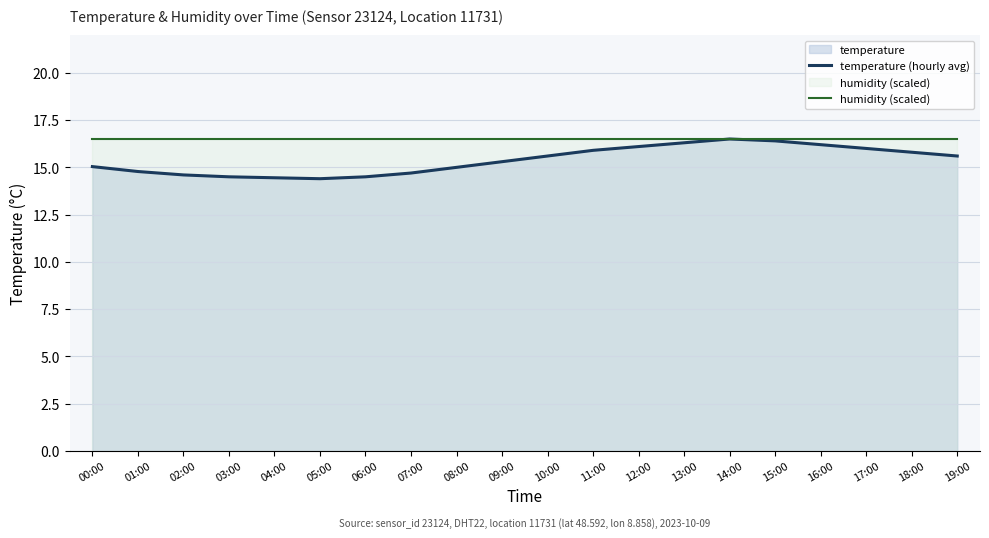

How many series are shown in this chart?

2